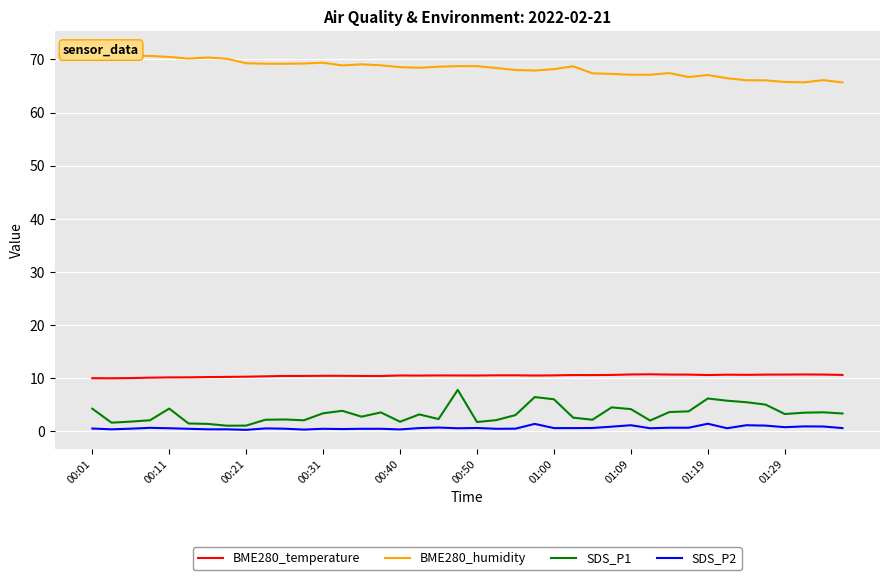

What is the lowest value of the BME280_humidity series?

65.7